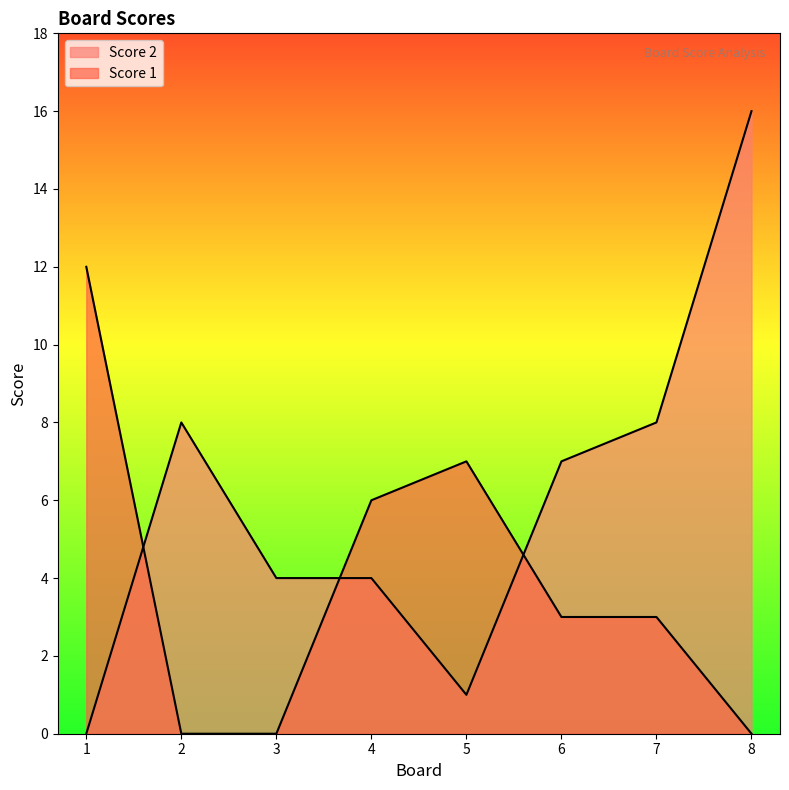

True or false: Score 1 has more than 2 points higher than both neighbors.

False